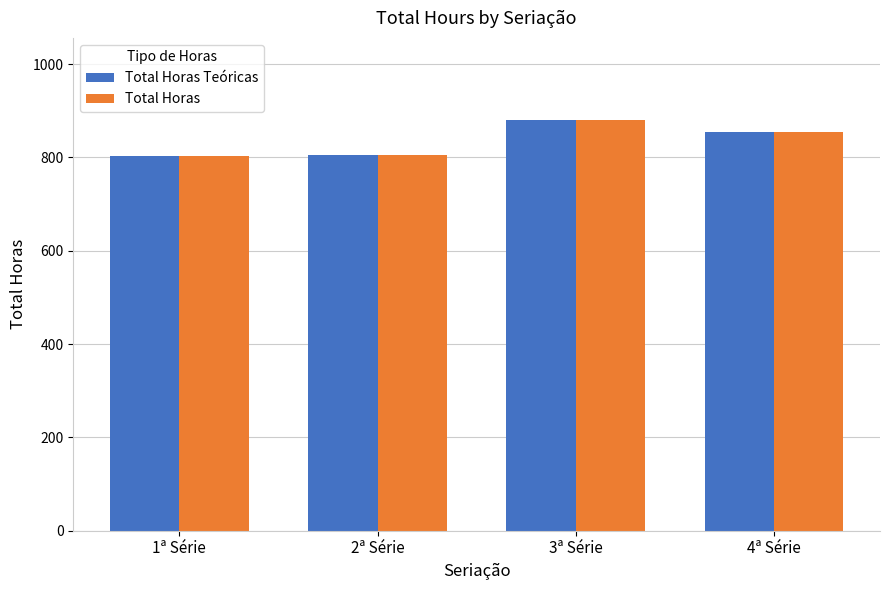

What is the difference between the maximum and minimum values in the Total Horas series?

78